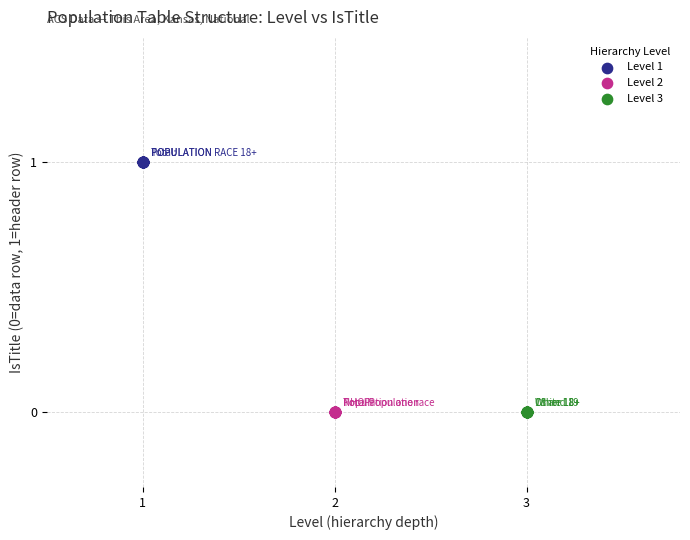

Which series reaches the maximum Y coordinate?

Level 1